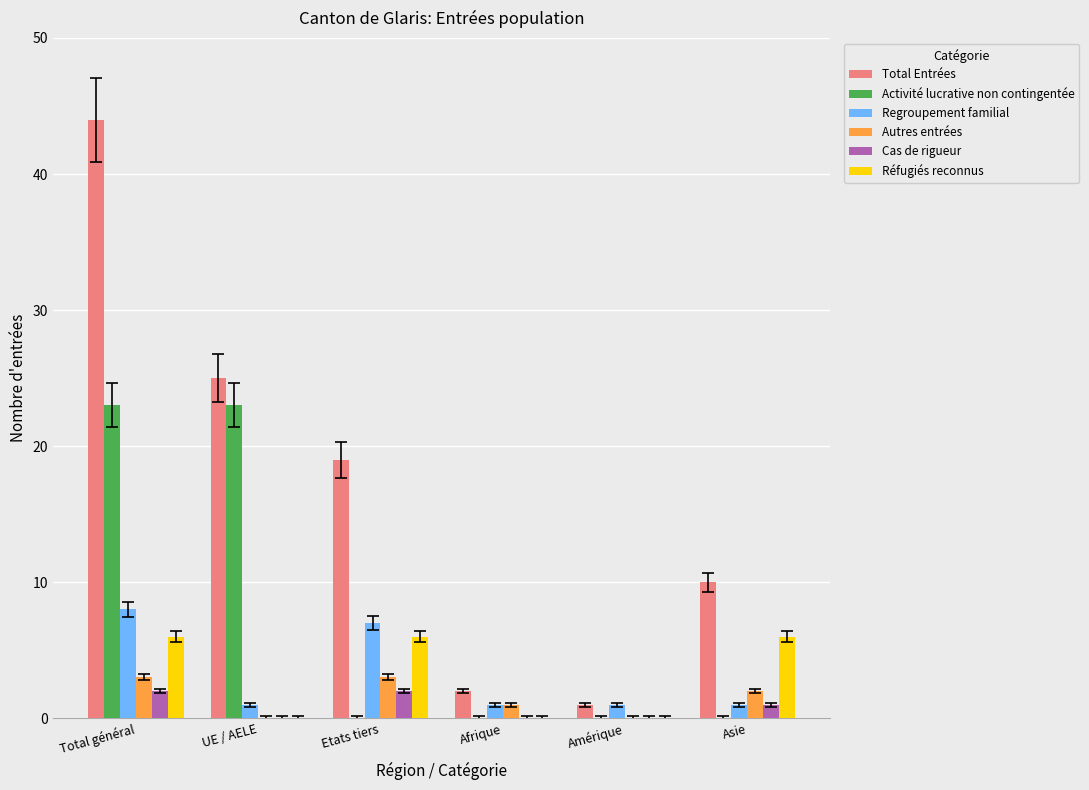

What is the sum of all Regroupement familial values?

19